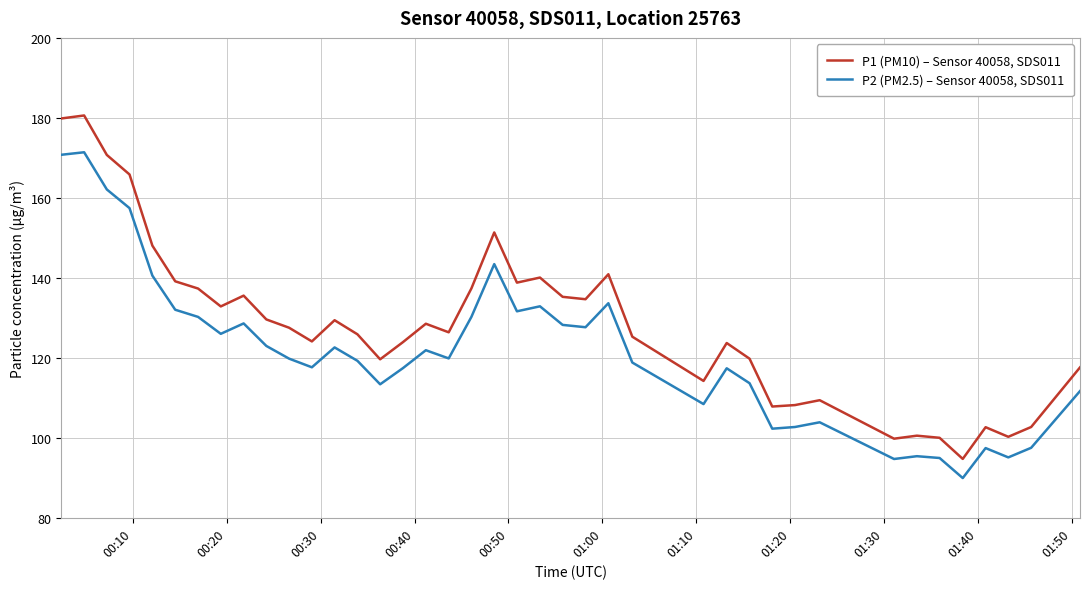

List the series in order of their peak value, lowest first.

P2 (PM2.5) – Sensor 40058, SDS011, P1 (PM10) – Sensor 40058, SDS011